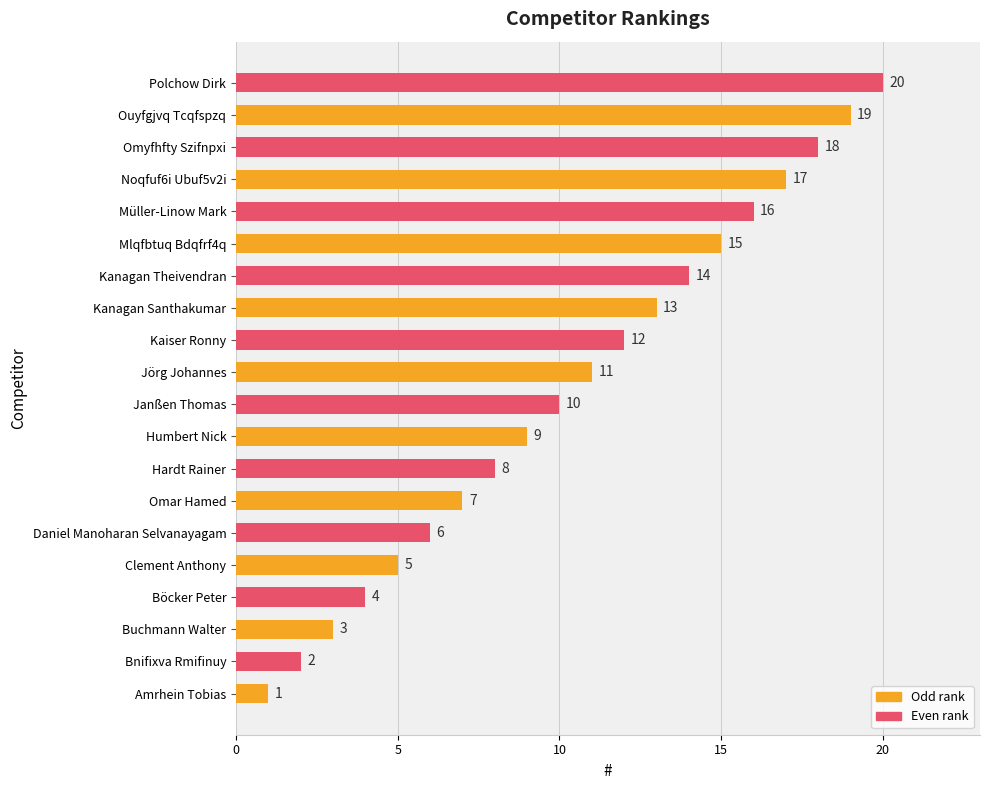

What is the smallest value displayed?

1